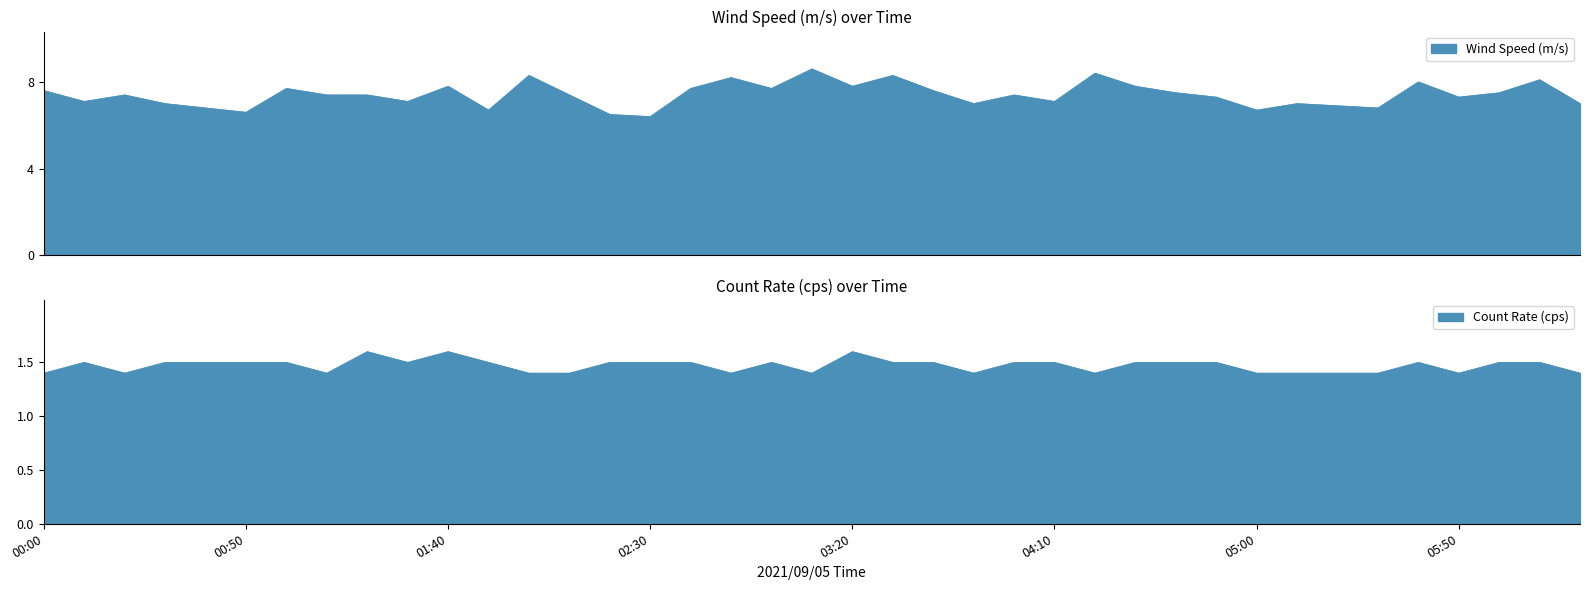

How many interior local peaks does the Wind Speed (m/s) series have?

12